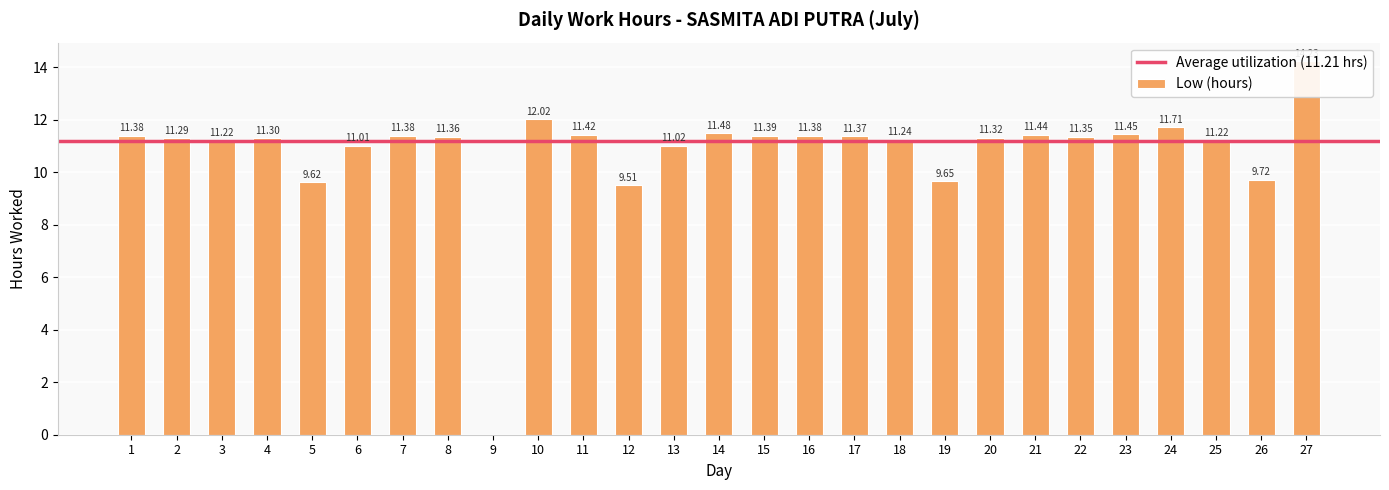

Reading left to right, extract all data points from this chart.

1=11.4	2=11.3	3=11.2	4=11.3	5=9.6	6=11.0	7=11.4	8=11.4	9=0.0	10=12.0	11=11.4	12=9.5	13=11.0	14=11.5	15=11.4	16=11.4	17=11.4	18=11.2	19=9.7	20=11.3	21=11.4	22=11.3	23=11.4	24=11.7	25=11.2	26=9.7	27=14.2